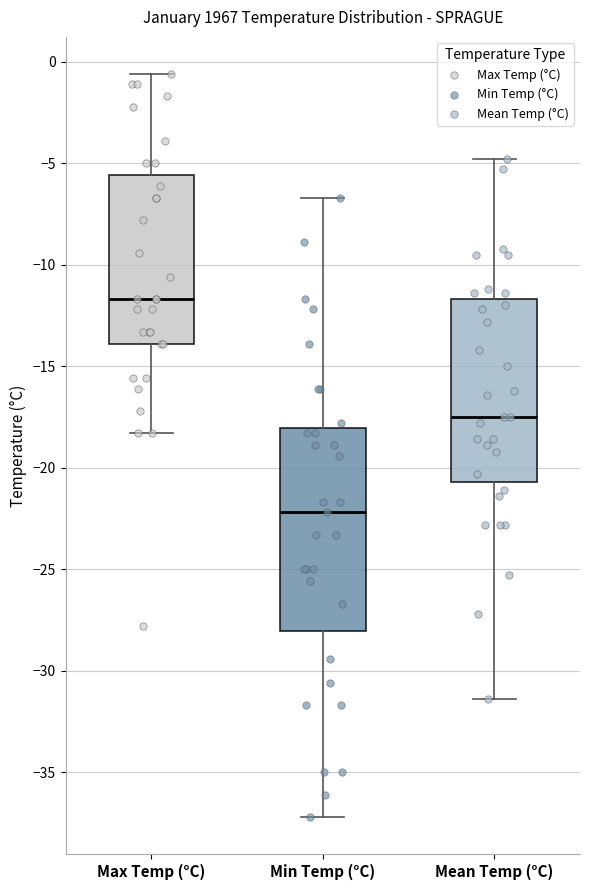

Which box is the tallest, from its lower edge to its upper edge?

Min Temp (°C)